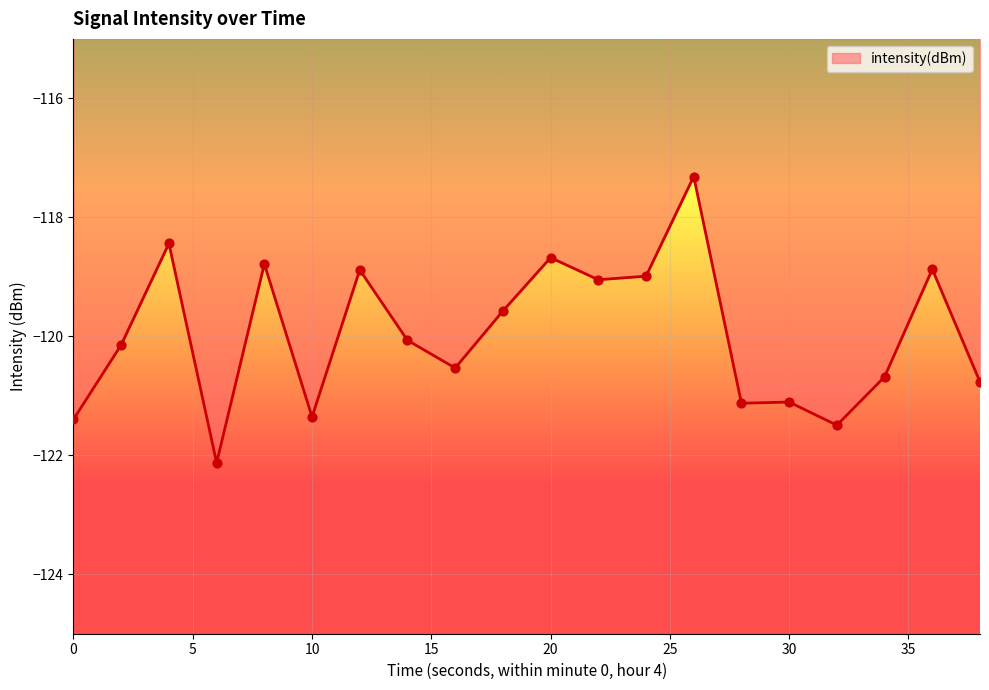

What is the smallest value displayed?

-122.1